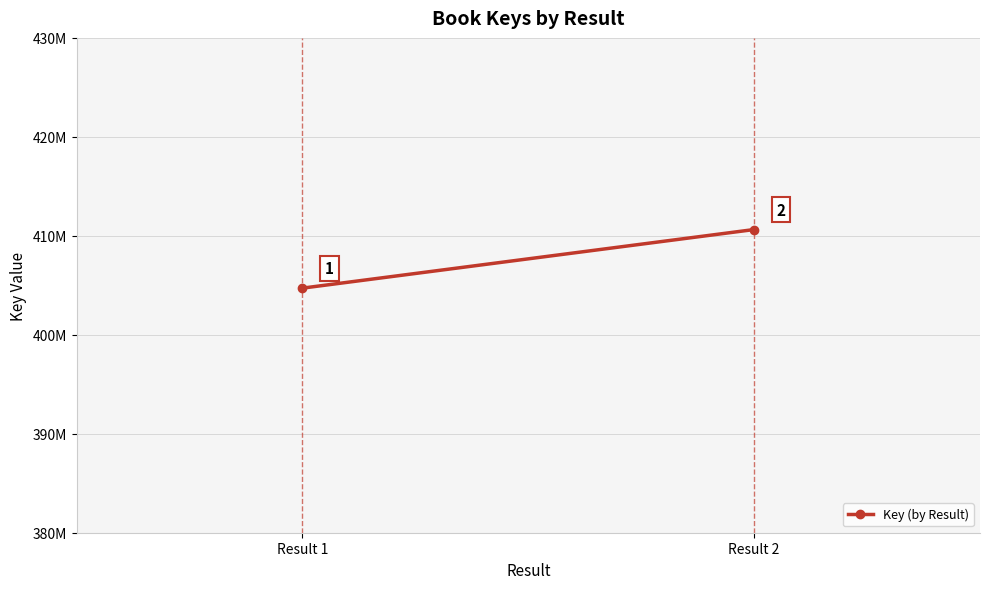

True or false: the data shows 404714337 at Result 1.

True